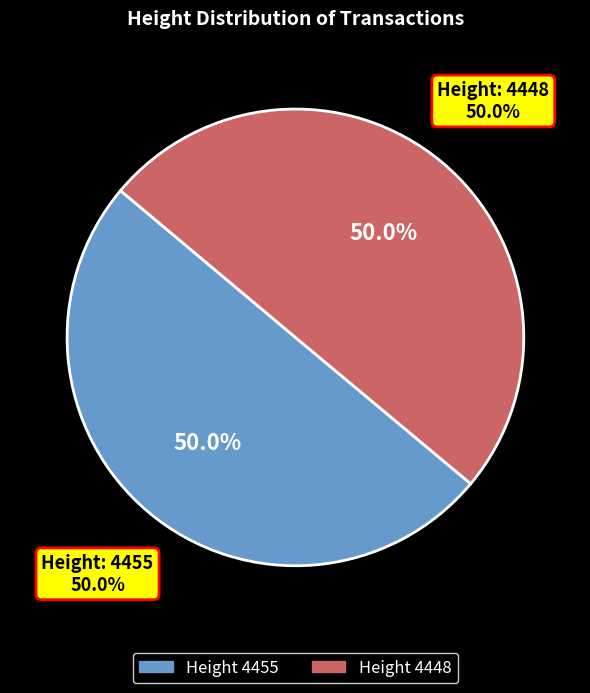

What percentage is the 4448 slice, to the nearest percent?

50%